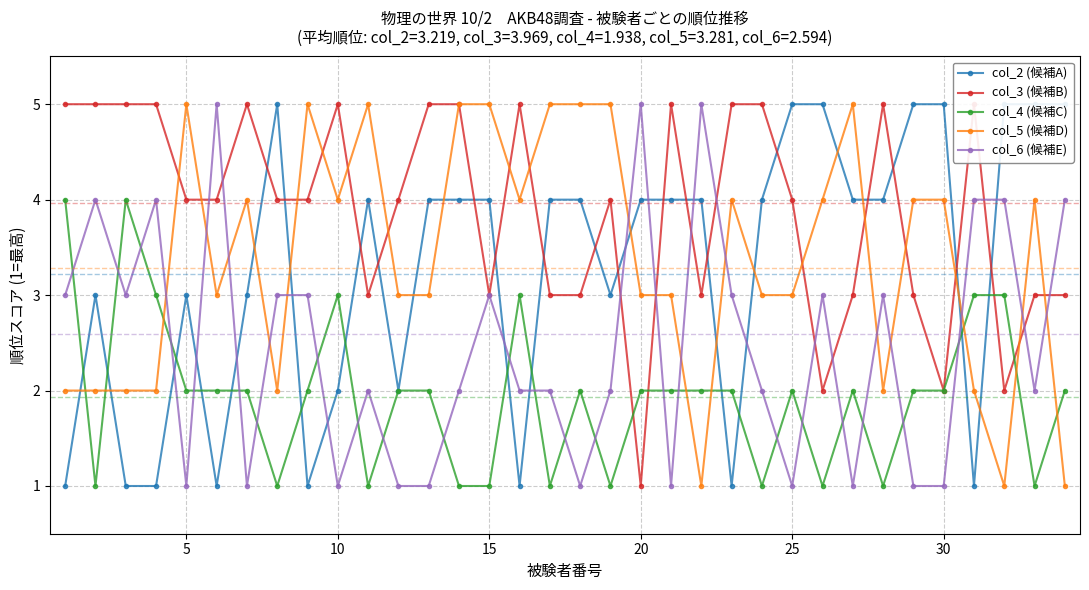

True or false: col_4 (候補C) has a value of 1 at 25.

False